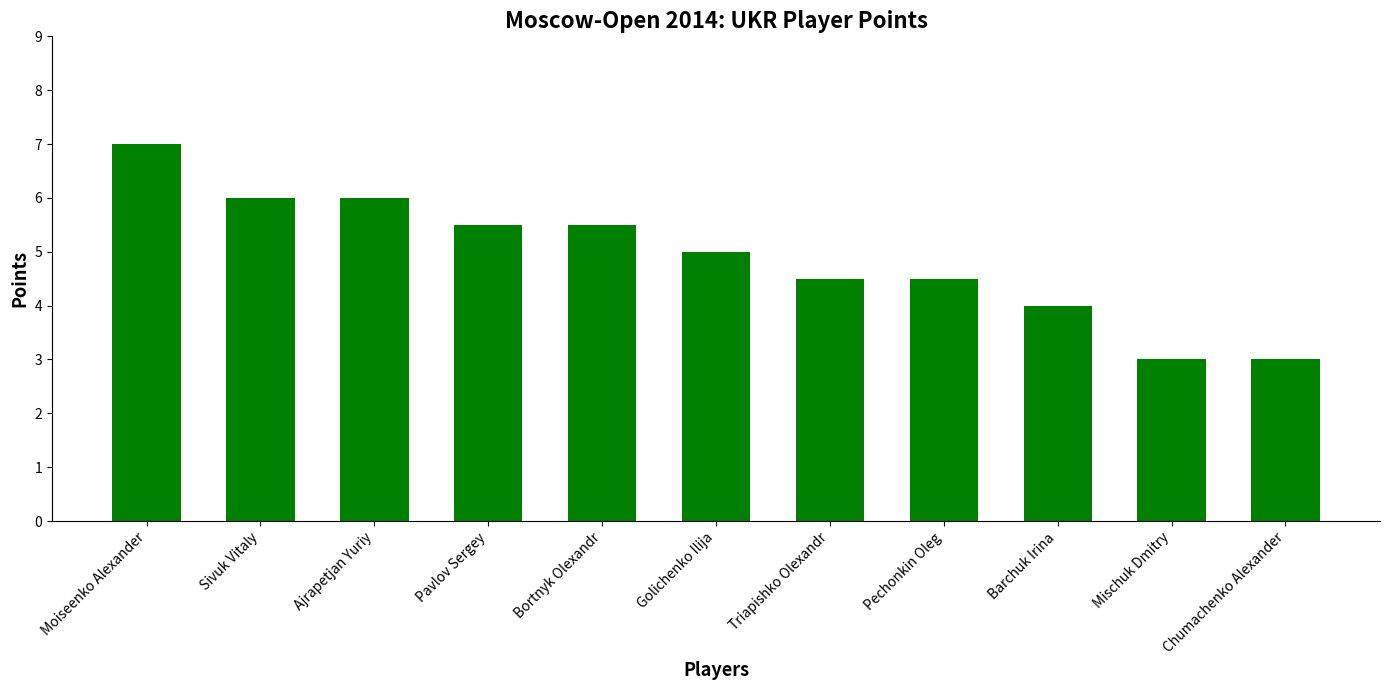

Reading left to right, list all the values displayed in this chart.

Moiseenko Alexander=7.0	Sivuk Vitaly=6.0	Ajrapetjan Yuriy=6.0	Pavlov Sergey=5.5	Bortnyk Olexandr=5.5	Golichenko Ilija=5.0	Triapishko Olexandr=4.5	Pechonkin Oleg=4.5	Barchuk Irina=4.0	Mischuk Dmitry=3.0	Chumachenko Alexander=3.0